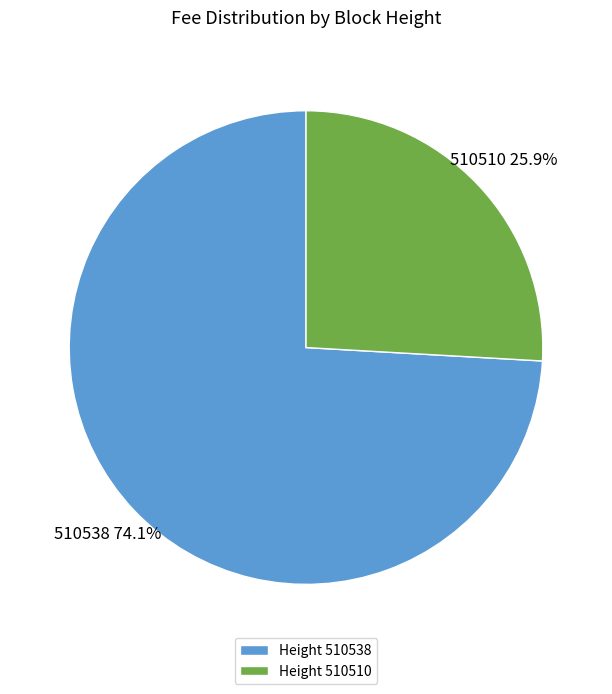

Which has a higher value, Height 510510 or Height 510538?

Height 510538